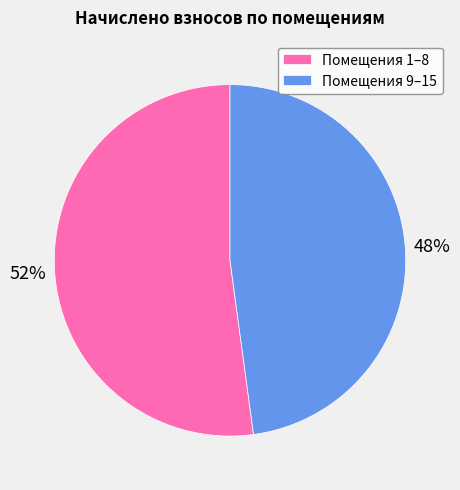

To the nearest percent, what is the difference between the Помещения 1–8 and Помещения 9–15 slice percentages?

4%